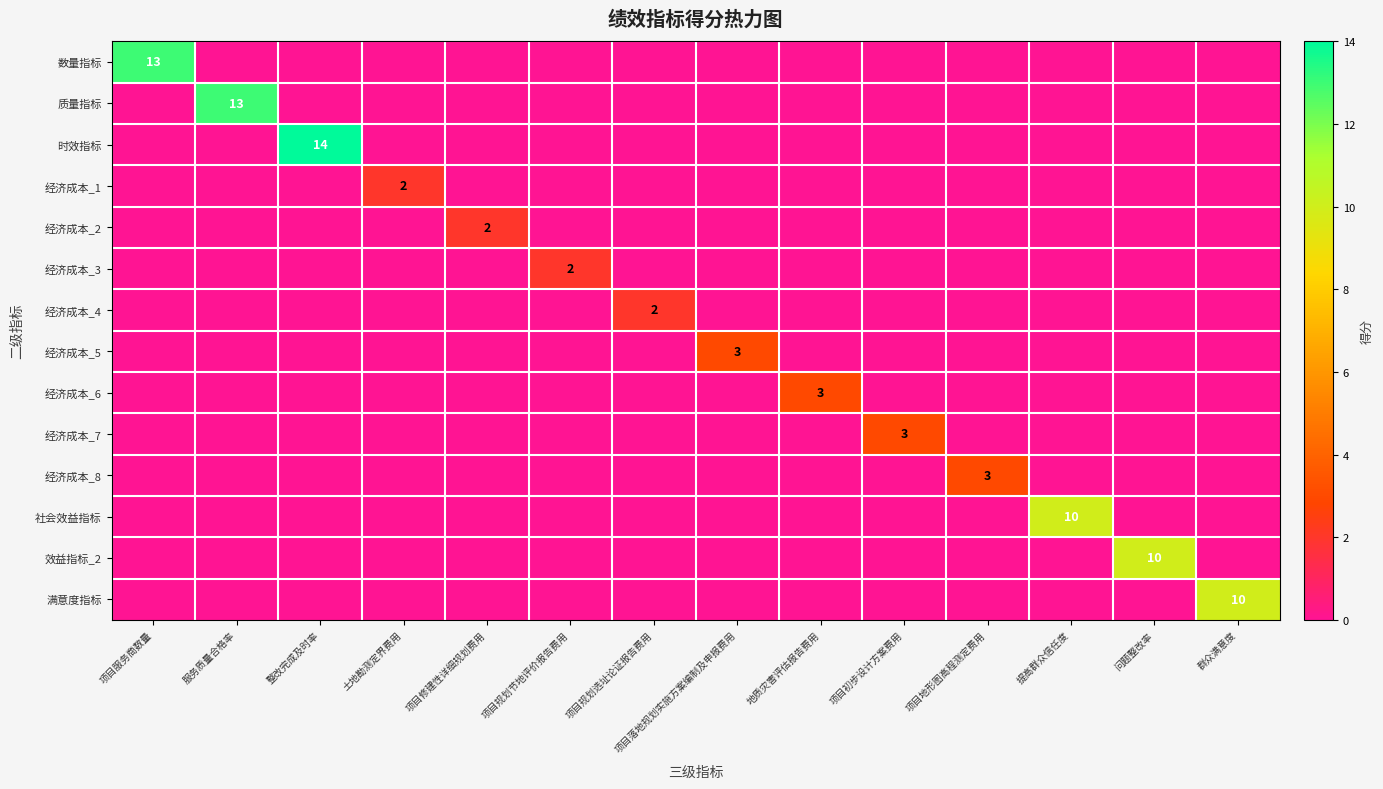

The value of 经济成本_4 at 问题整改率 is 0. True or false?

True